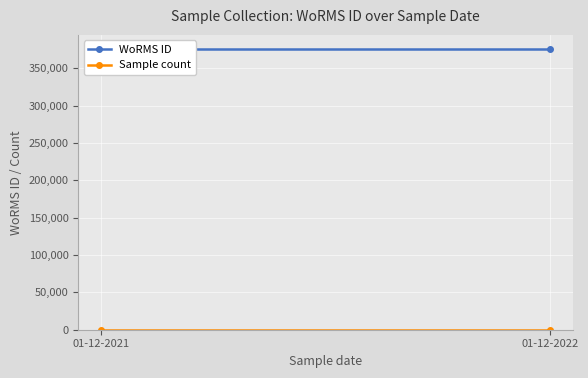

Rank the series by their average value, from lowest to highest.

Sample count, WoRMS ID